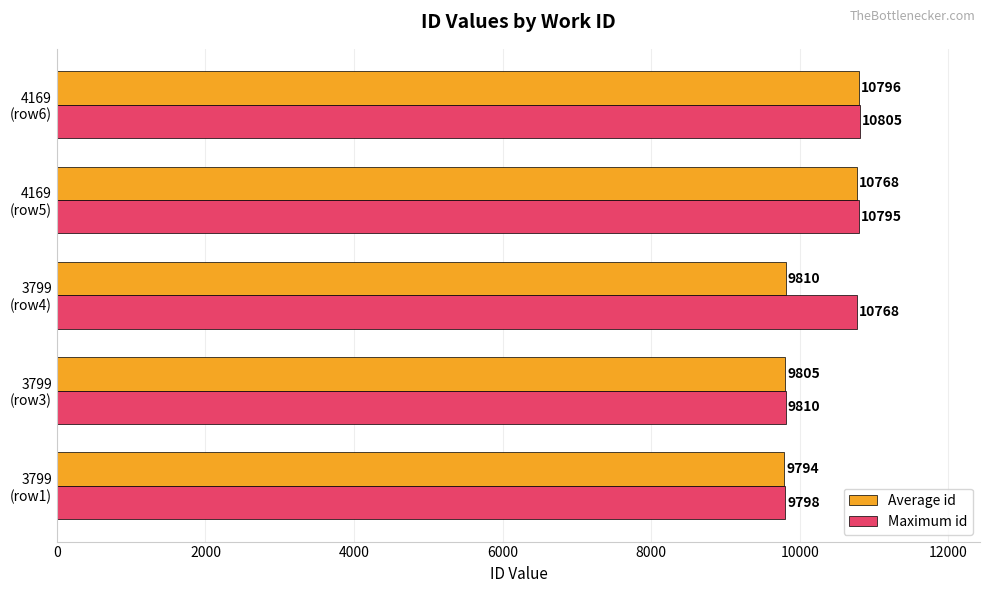

What is the greatest value displayed?

10805